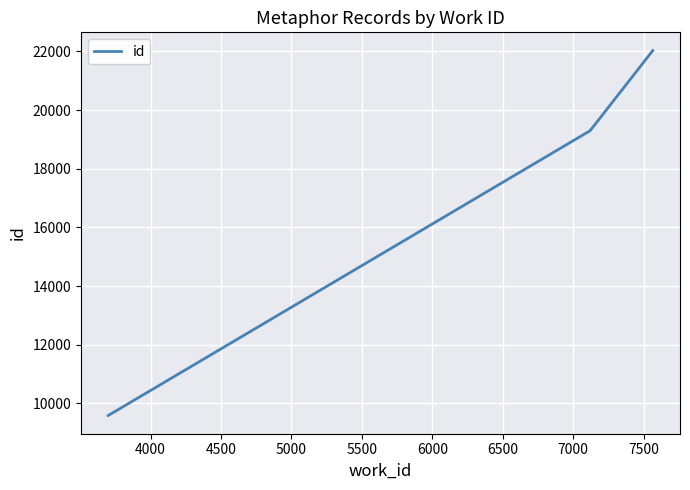

What is the greatest value displayed?

22031